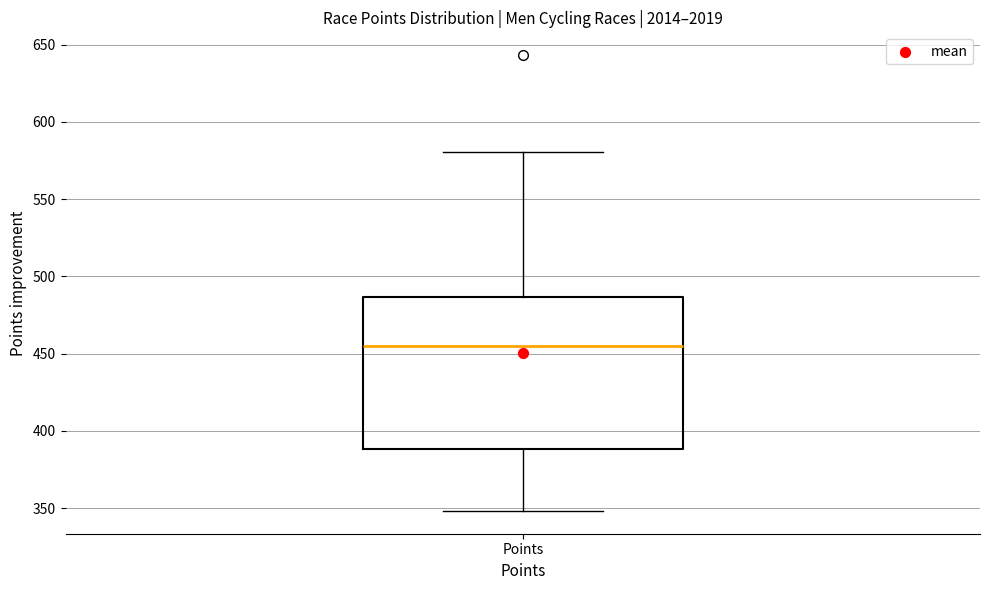

Where is the upper edge of the box for Points on the y-axis? The values are not printed on the chart, so give them approximately, as read against the axis.

485